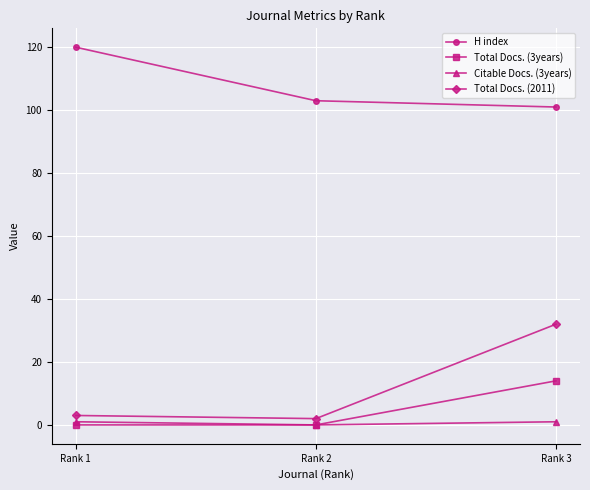

True or false: Total Docs. (3years) has a value of 0 at Rank 2.

True